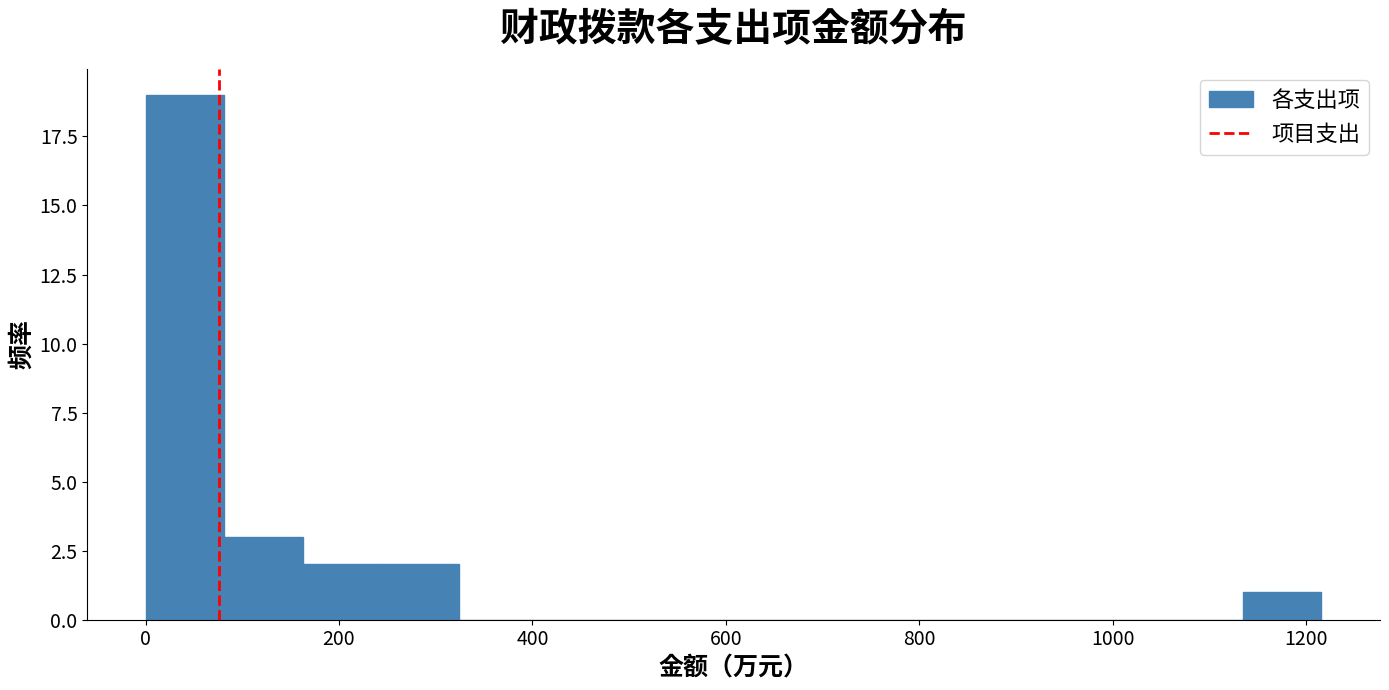

Reading left to right, transcribe this chart: for each bar, give the range it covers on the x-axis and its height. Neither the bar edges nor the heights are printed on the chart, so give them approximately, as read against the axes.

0 to 80: 19
80 to 160: 3
160 to 240: 2
240 to 320: 2
320 to 400: 0
400 to 480: 0
480 to 560: 0
560 to 640: 0
640 to 720: 0
720 to 820: 0
820 to 900: 0
900 to 980: 0
980 to 1060: 0
1060 to 1140: 0
1140 to 1220: 1